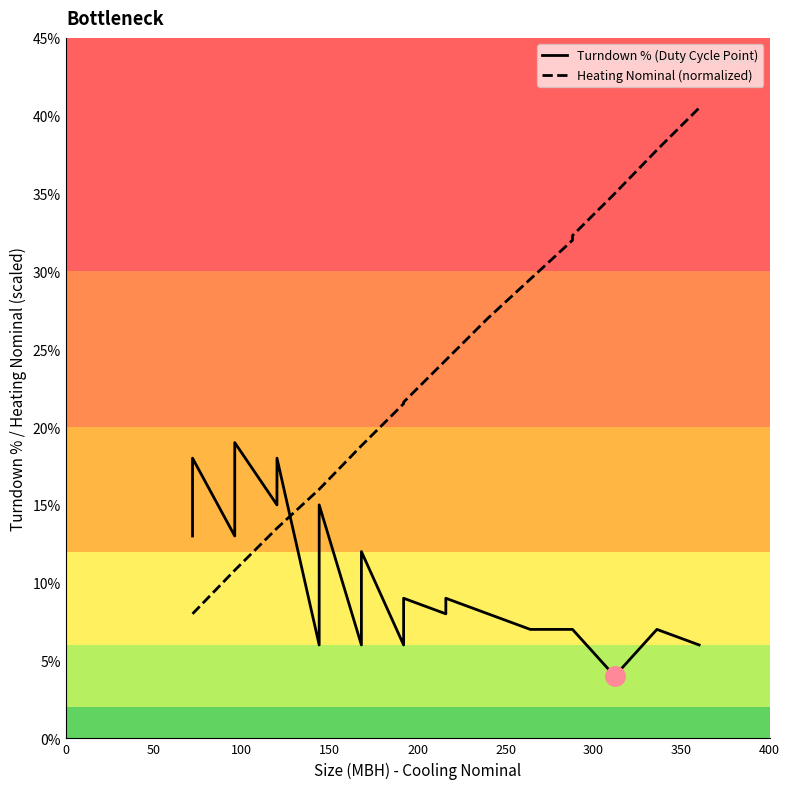

How many intersections are there between Heating Nominal (normalized) and Turndown % (Duty Cycle Point)?

1